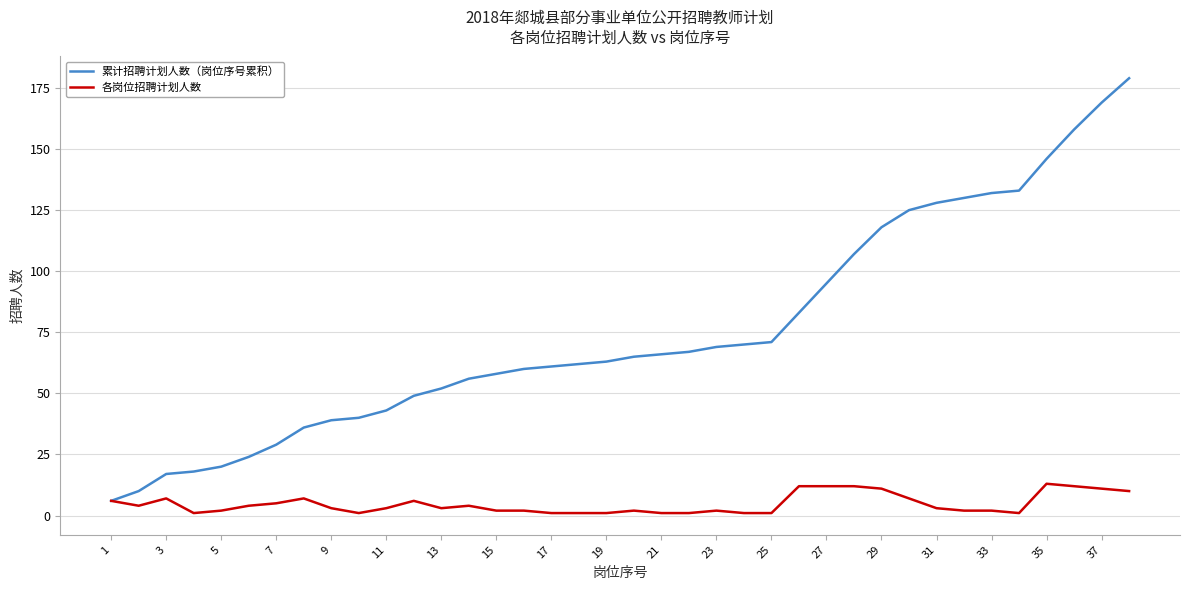

Which series has the largest total across all categories?

累计招聘计划人数（岗位序号累积）